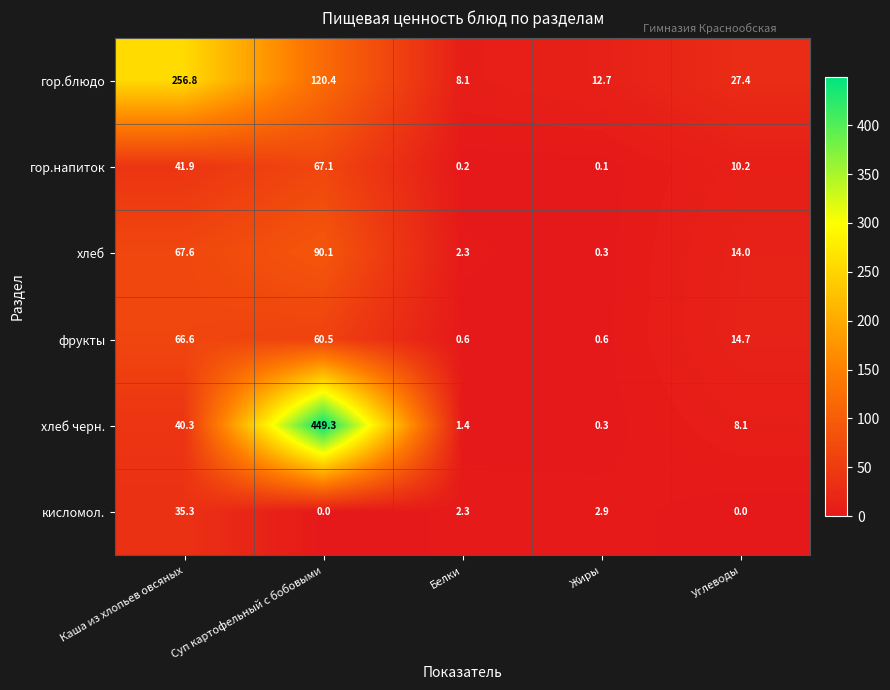

Where is гор.напиток nearest to the value 33?

Каша из хлопьев овсяных